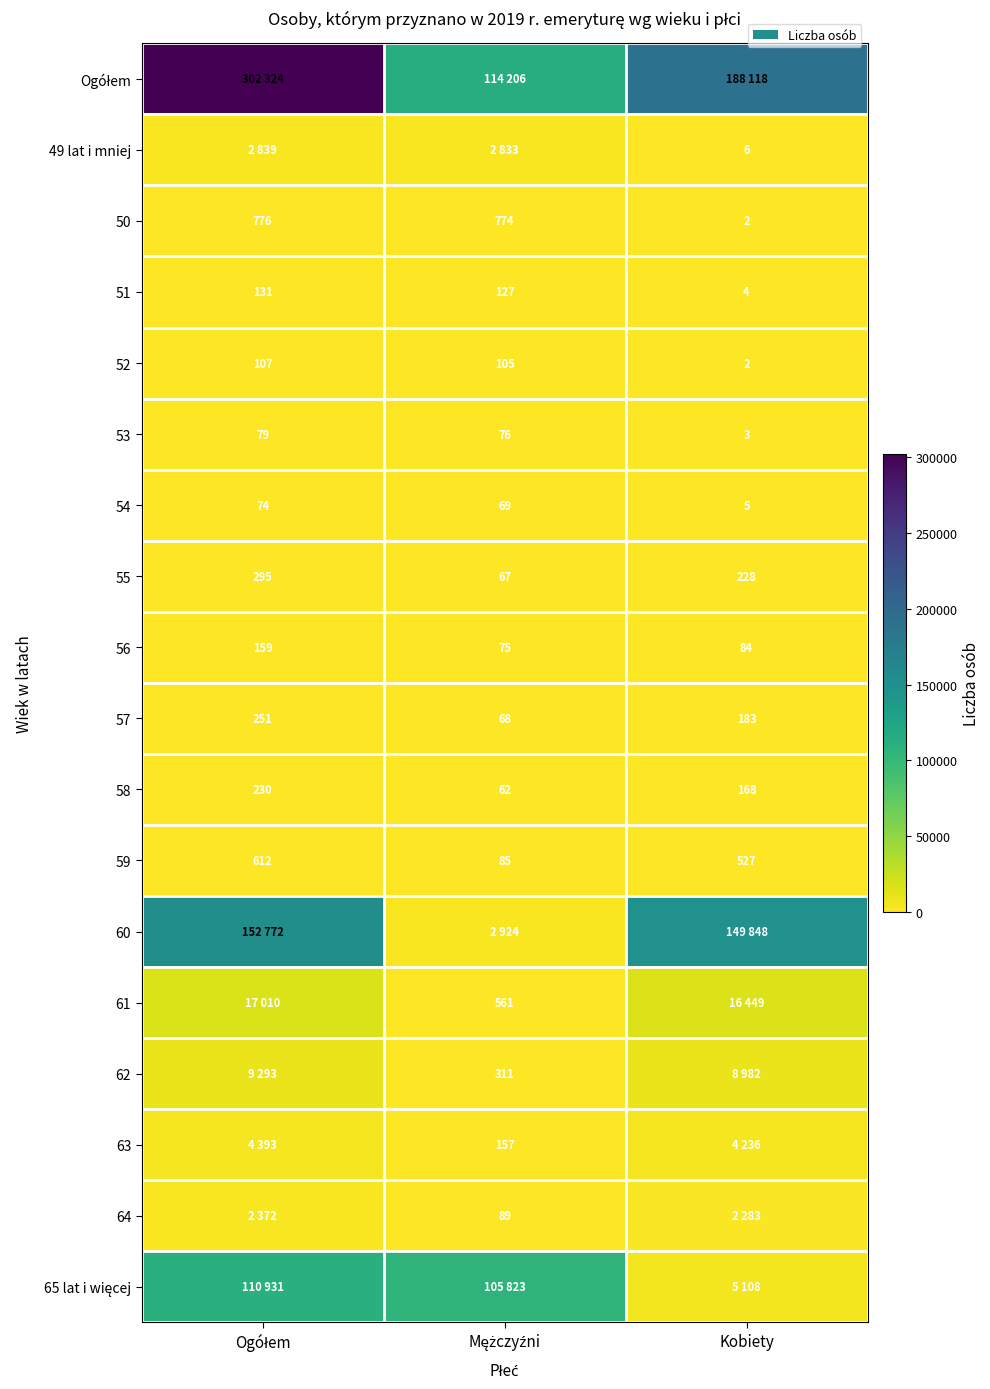

What is the difference between the maximum and minimum values in the 55 series?

228